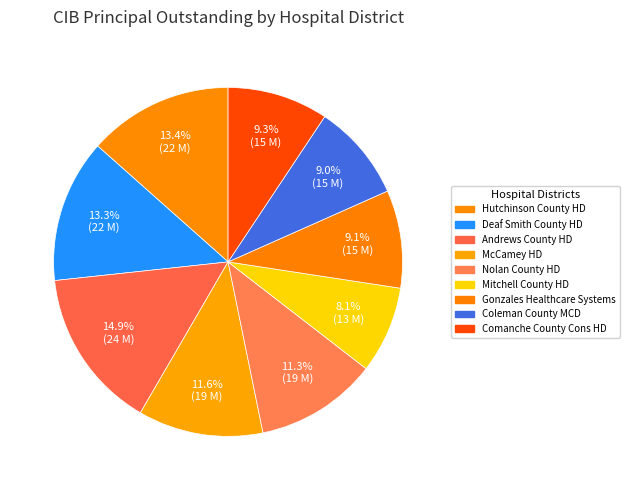

How many segments does this pie chart have?

9